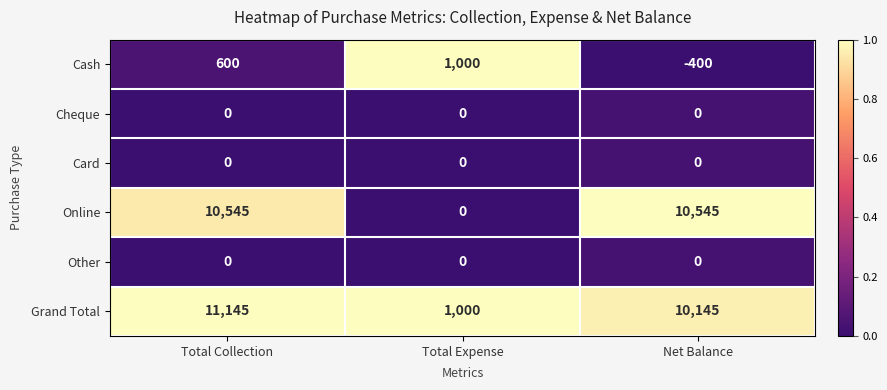

What is the sum of the Online values at Net Balance and Total Expense?

10545